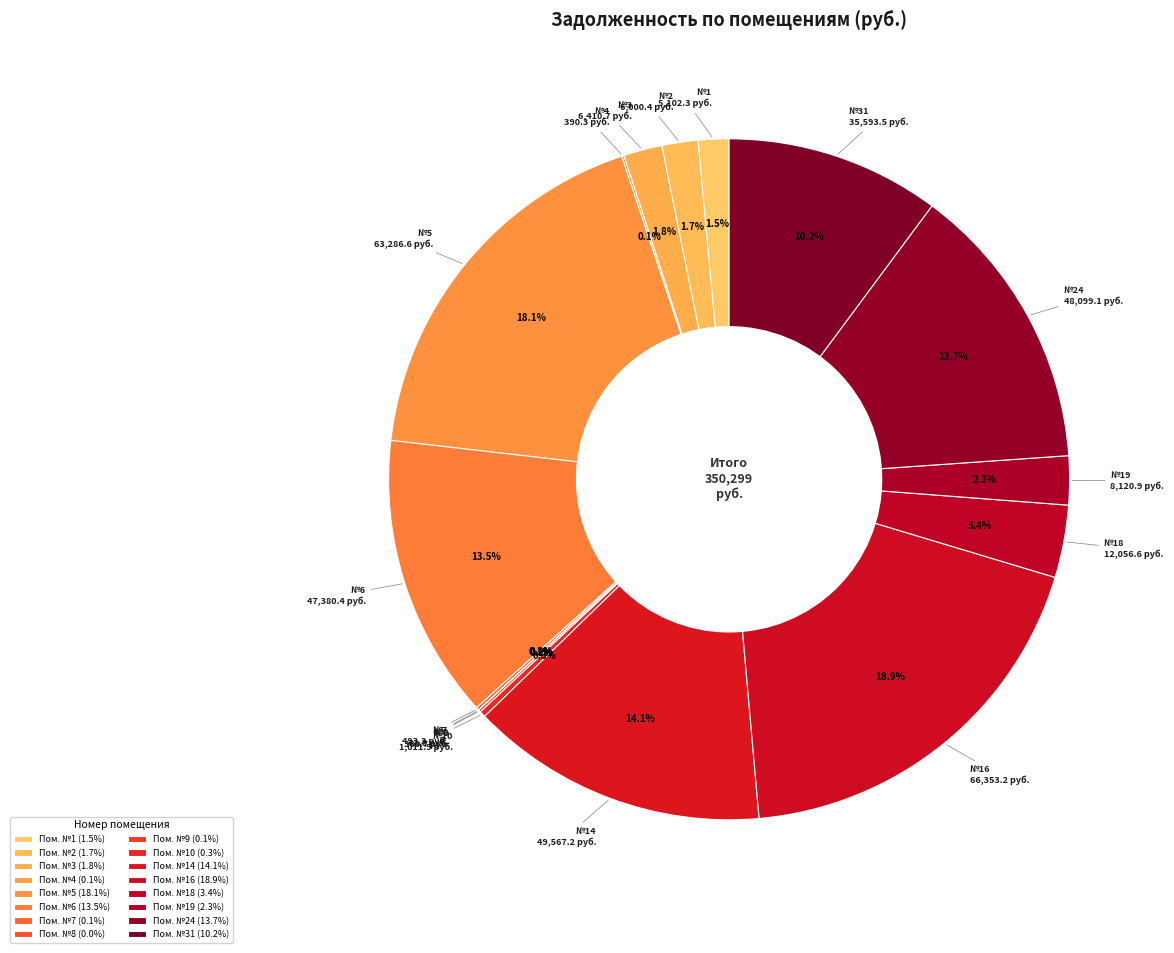

How many slices are in this pie chart?

16